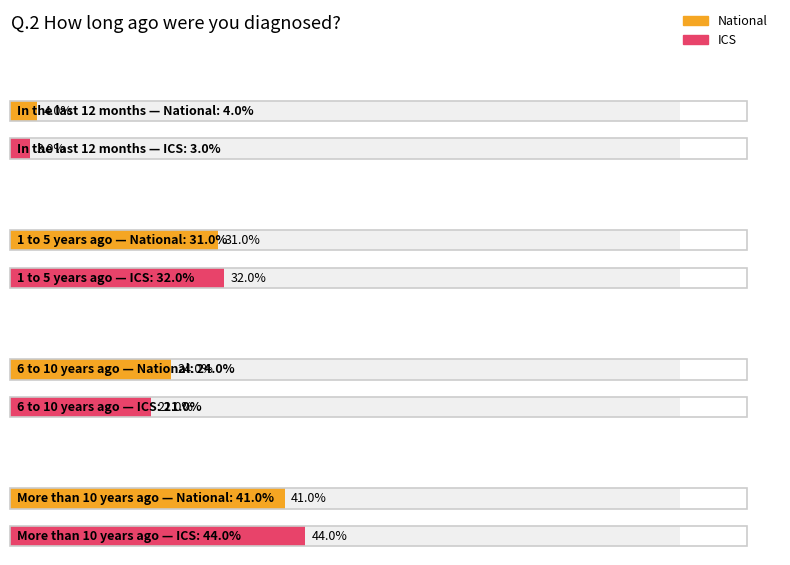

At which category is the sum across all series the highest?

More than 10 years ago